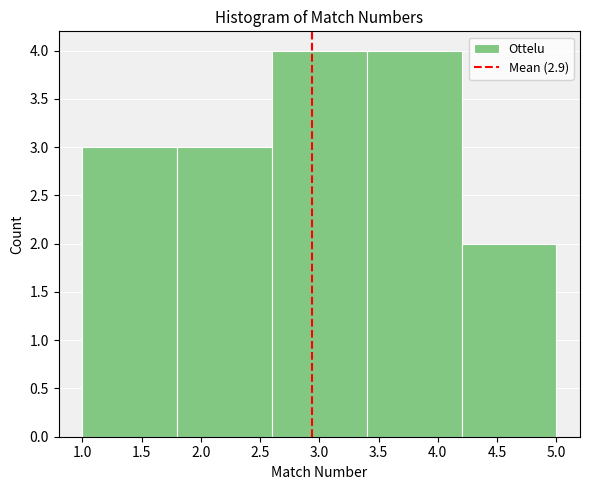

Reading left to right, list every bar in this chart as the range it spans on the x-axis followed by its height. The values are not printed on the chart, so give them approximately, as read against the axis.

1.0 to 1.8: 3
1.8 to 2.6: 3
2.6 to 3.4: 4
3.4 to 4.2: 4
4.2 to 5.0: 2